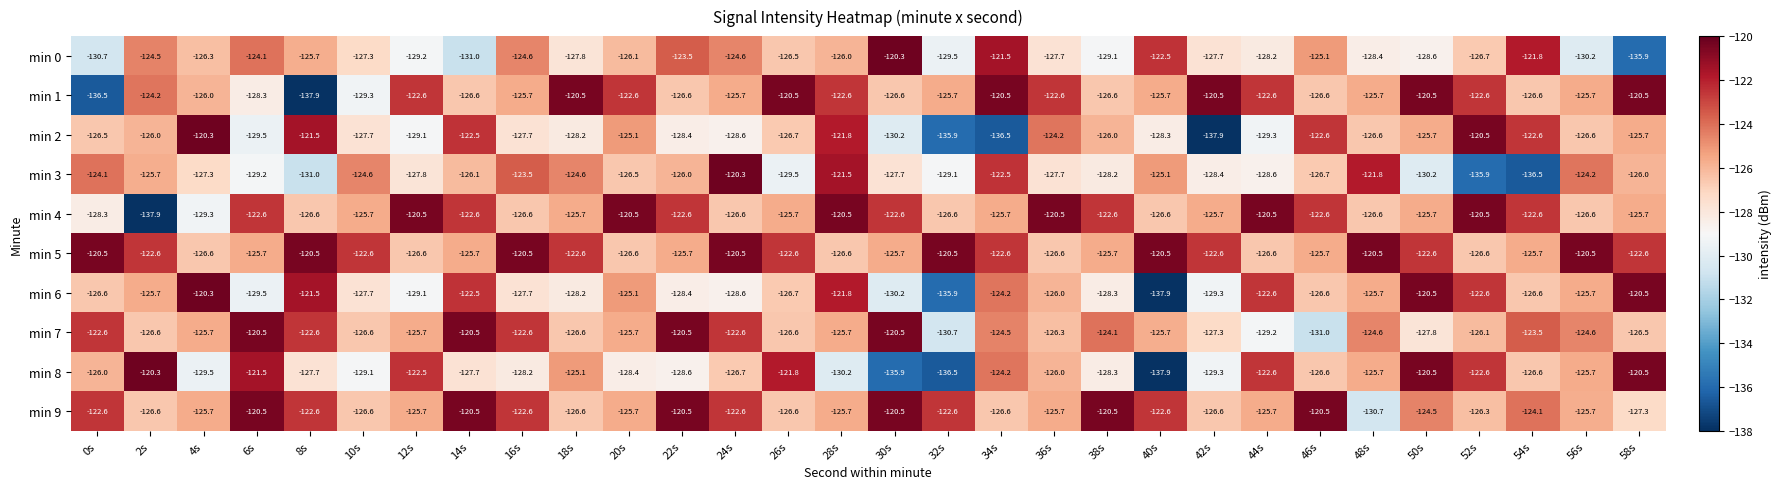

Read the min 5 value at 38s.

-125.7